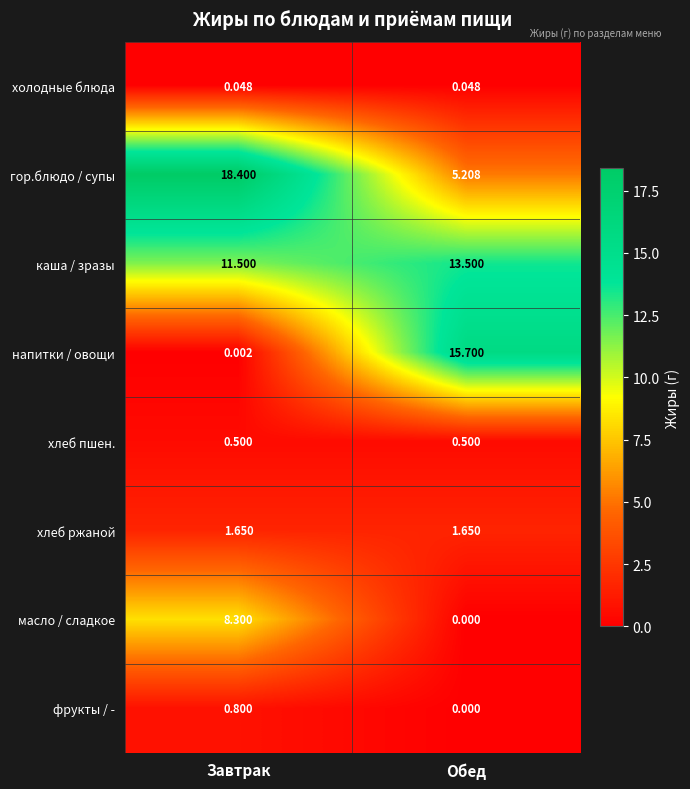

How many data points does each series have?

2